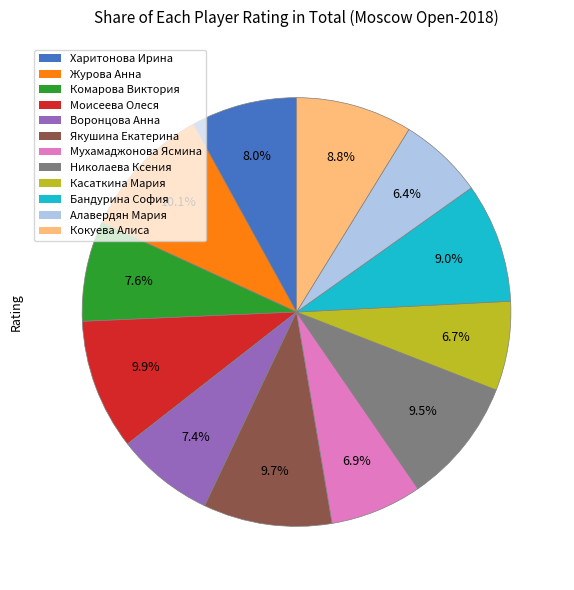

What percentage do Николаева Ксения and Алавердян Мария together represent?

15.9%